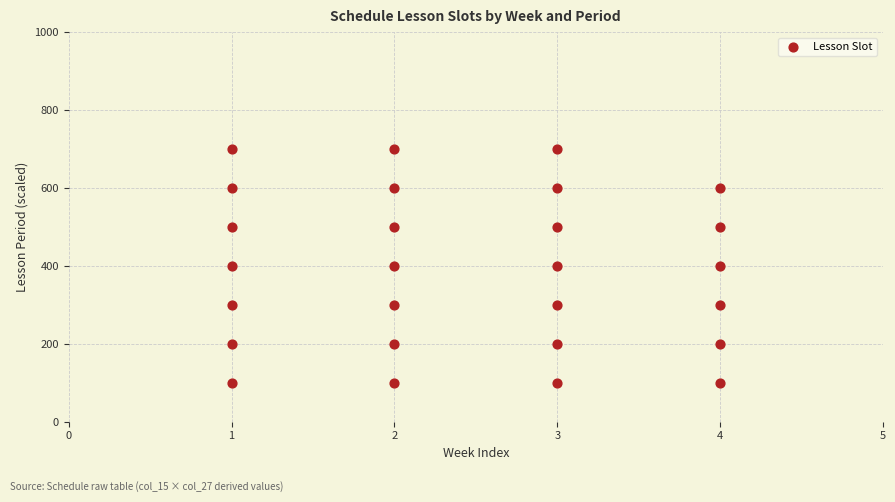

What is the range of X values (max minus min)?

3